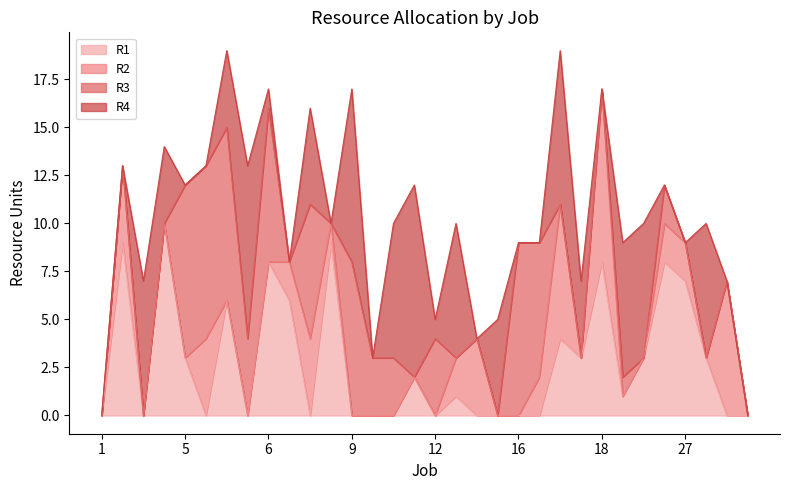

How many R2 values are between 0 and 2?

25